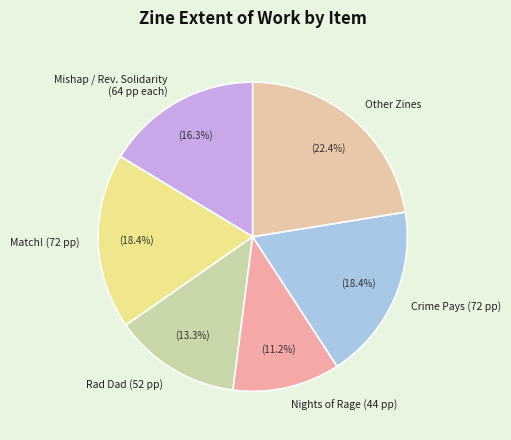

How many segments does this pie chart have?

6